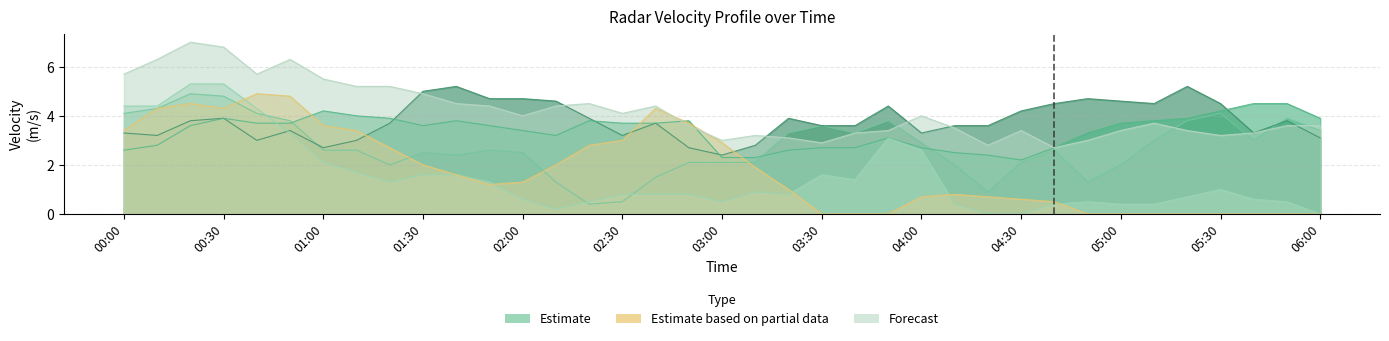

The 8.399 series shows 1.0 at 04:30. True or false?

False